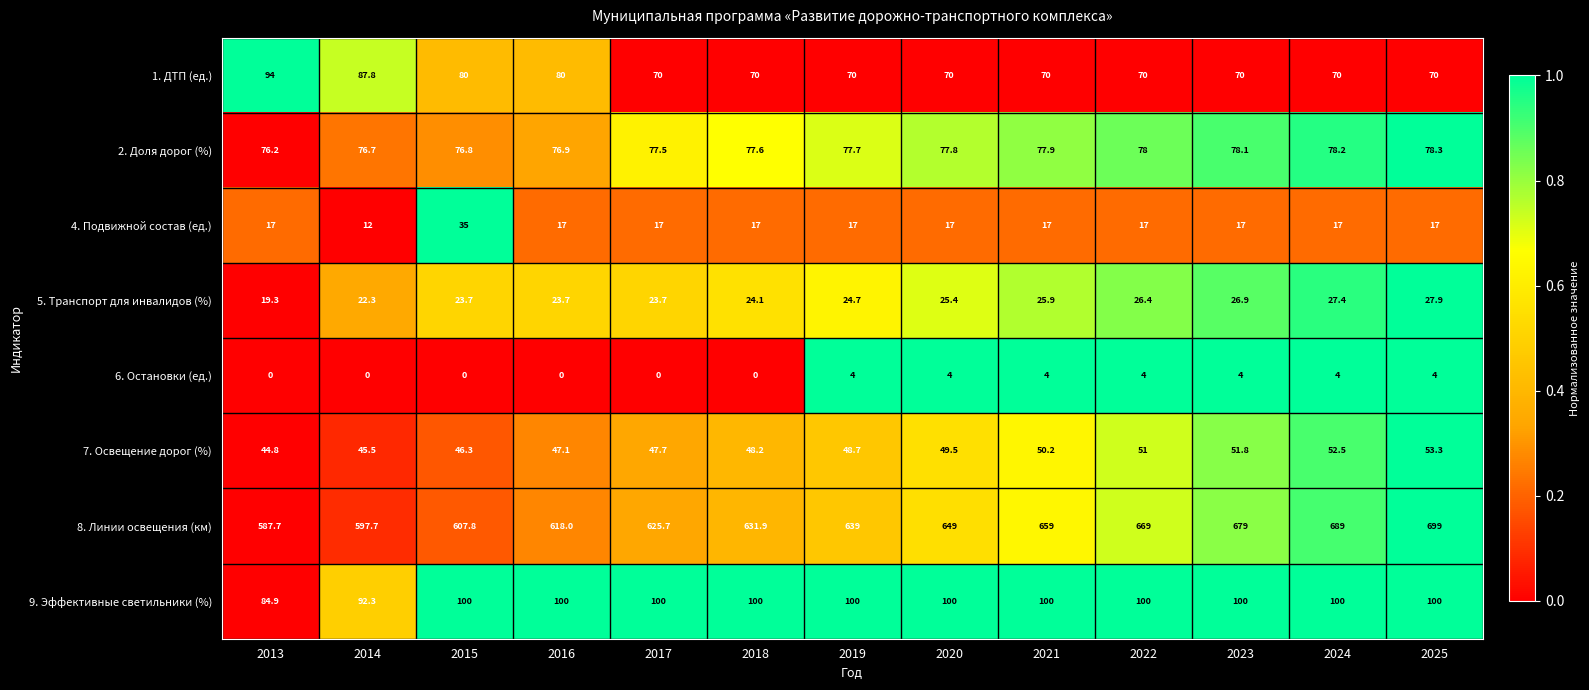

What is the highest value of the 9. Эффективные светильники (%) series?

100.0